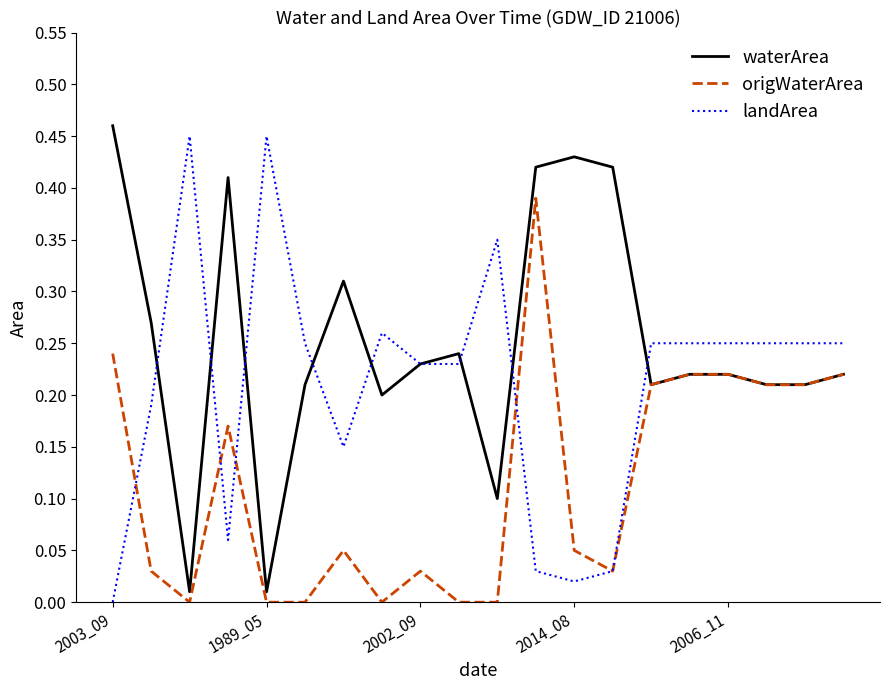

Which series has the largest total across all categories?

waterArea